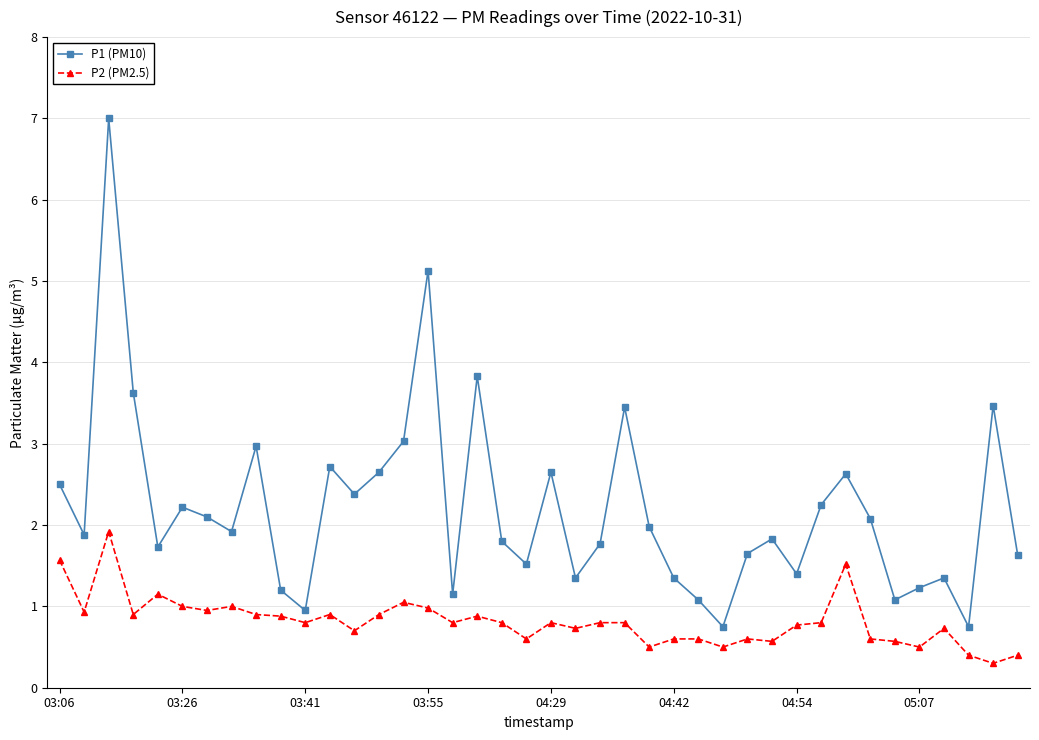

Rank the series by their average value, from highest to lowest.

P1 (PM10), P2 (PM2.5)